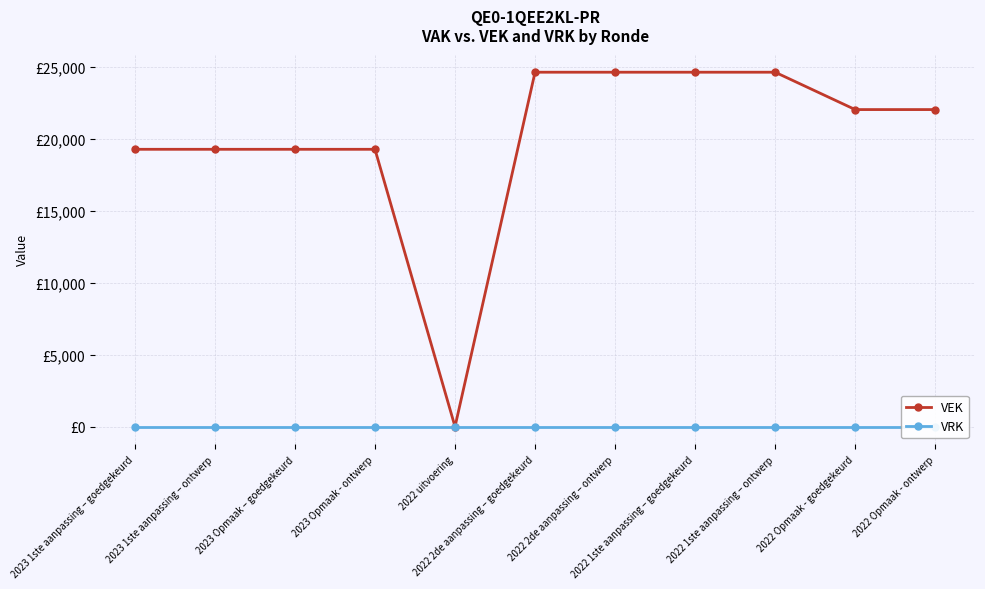

Reading left to right, list all the values displayed in this chart.

VEK: 2023 1ste aanpassing – goedgekeurd=19279	2023 1ste aanpassing – ontwerp=19279	2023 Opmaak – goedgekeurd=19279	2023 Opmaak - ontwerp=19279	2022 uitvoering=0	2022 2de aanpassing – goedgekeurd=24637	2022 2de aanpassing – ontwerp=24637	2022 1ste aanpassing – goedgekeurd=24637	2022 1ste aanpassing – ontwerp=24637	2022 Opmaak - goedgekeurd=22040	2022 Opmaak - ontwerp=22040
VRK: 2023 1ste aanpassing – goedgekeurd=0	2023 1ste aanpassing – ontwerp=0	2023 Opmaak – goedgekeurd=0	2023 Opmaak - ontwerp=0	2022 uitvoering=0	2022 2de aanpassing – goedgekeurd=0	2022 2de aanpassing – ontwerp=0	2022 1ste aanpassing – goedgekeurd=0	2022 1ste aanpassing – ontwerp=0	2022 Opmaak - goedgekeurd=0	2022 Opmaak - ontwerp=0